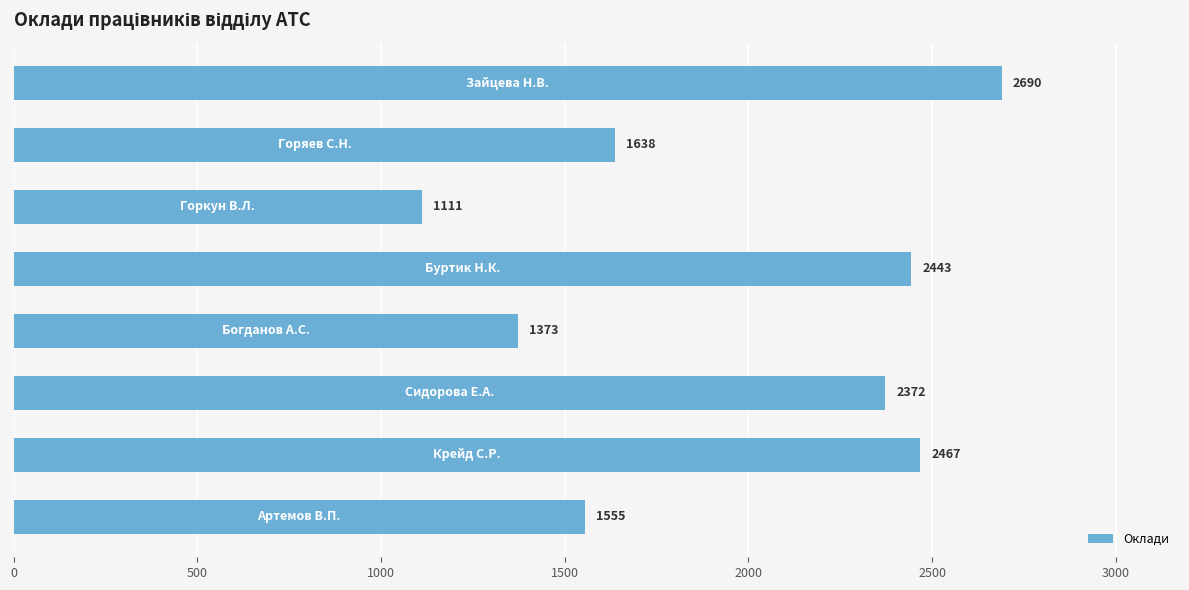

Reading top to bottom, transcribe all the data shown in this chart.

2690	1638	1111	2443	1373	2372	2467	1555